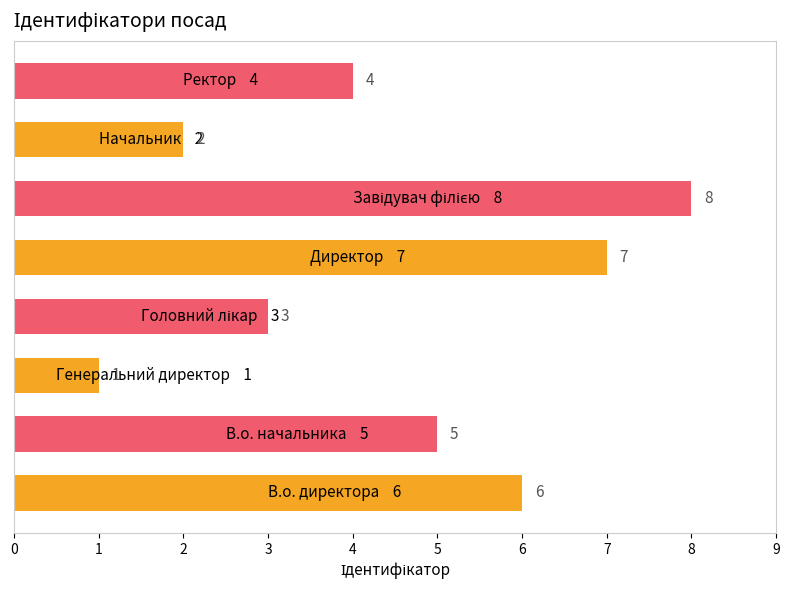

What is the greatest value displayed?

8